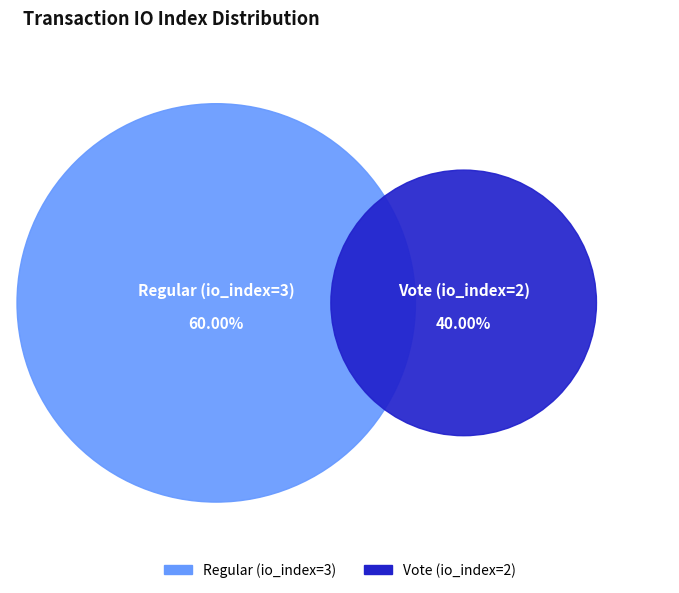

To the nearest percent, what is the difference between the Regular (io_index=3) and Vote (io_index=2) slice percentages?

20%